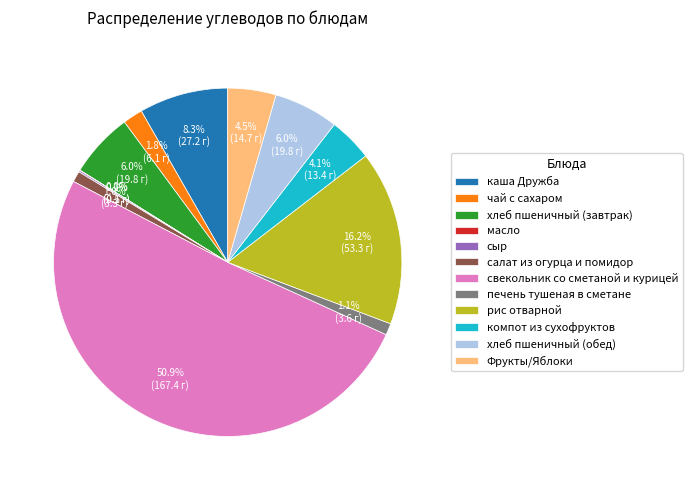

What is the majority slice?

свекольник со сметаной и курицей